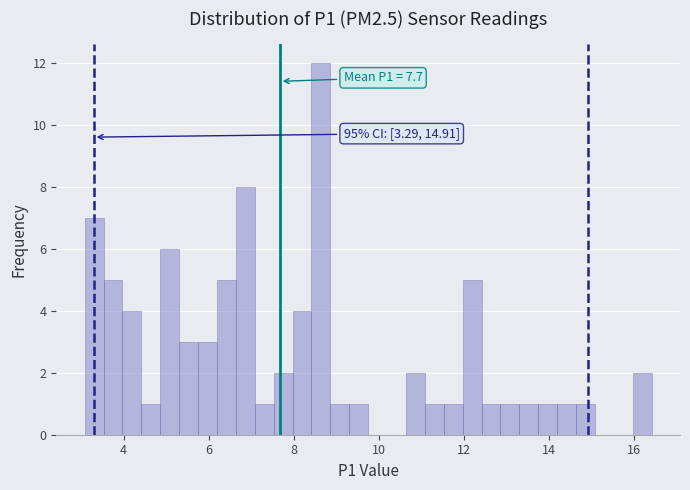

Read against the x-axis, roughly where is the centre of the tallest bar?

8.6